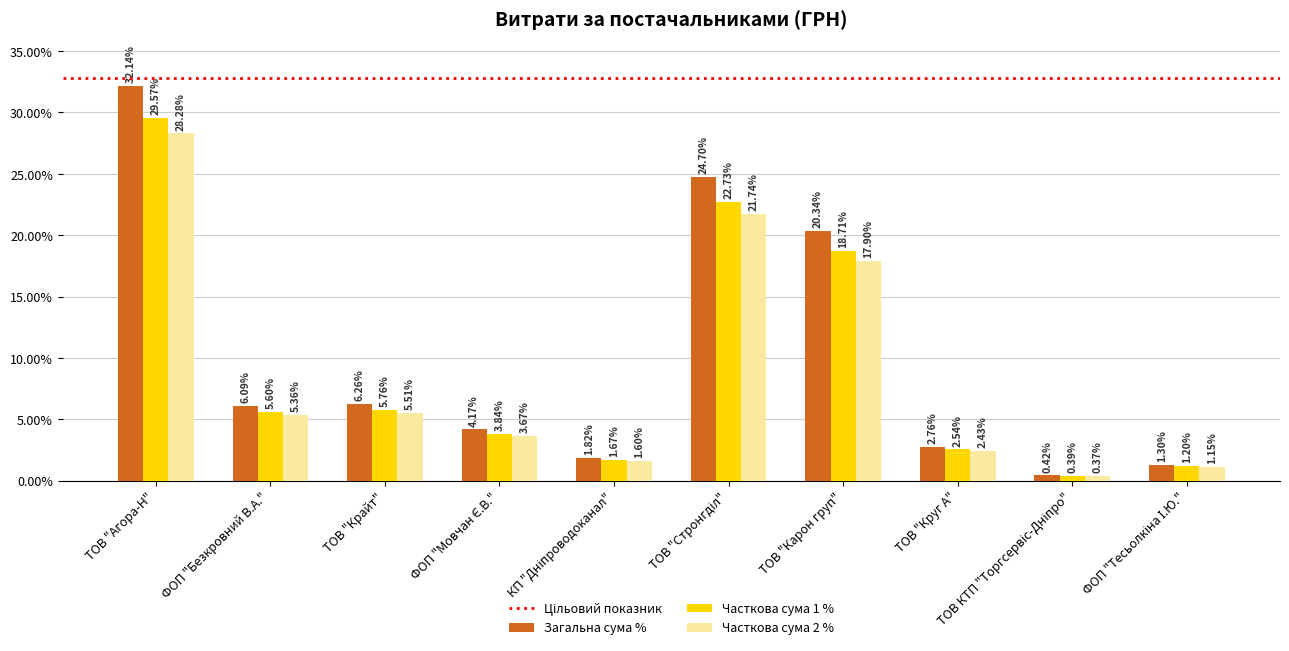

Rank the series at ТОВ "Круг А" from highest to lowest value.

Загальна сума %, Часткова сума 1 %, Часткова сума 2 %